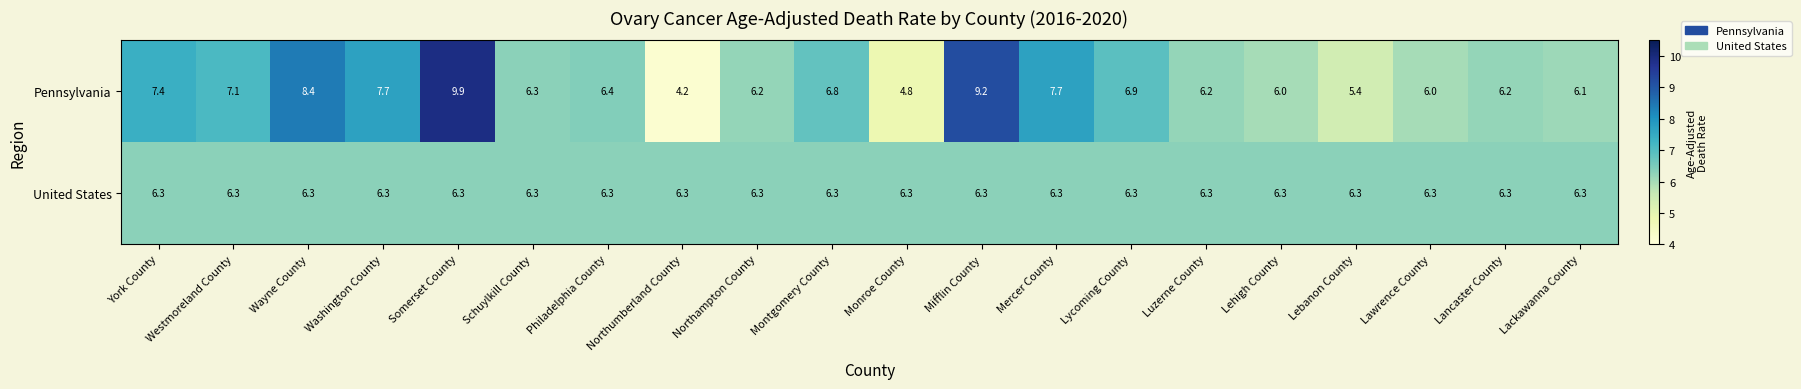

What value does the United States series have at Washington County?

6.3